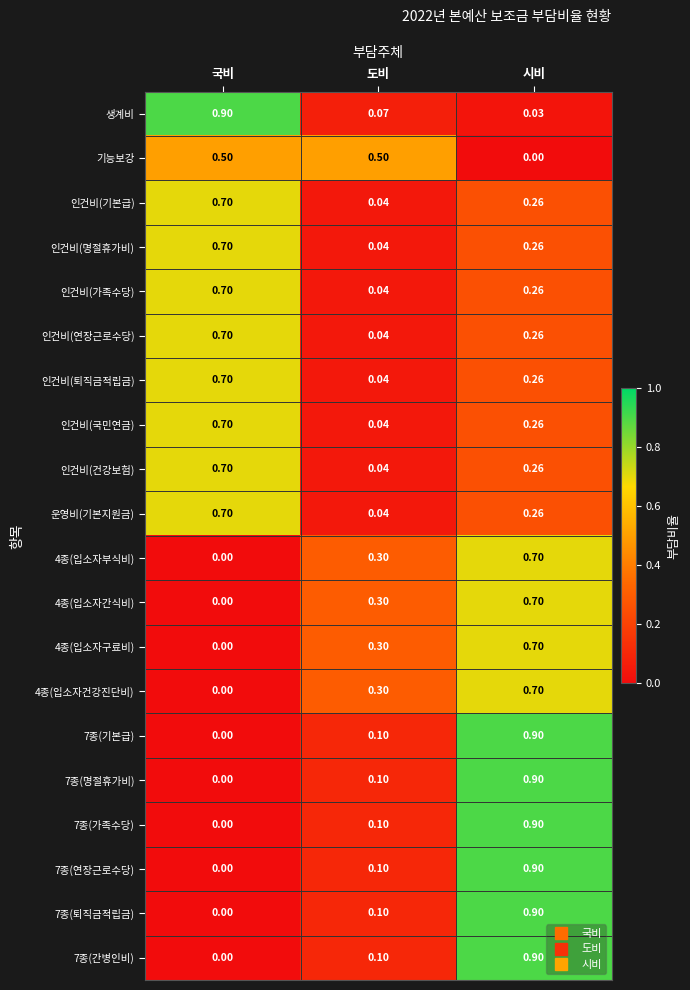

Where is 7종(가족수당) nearest to the value 0?

국비